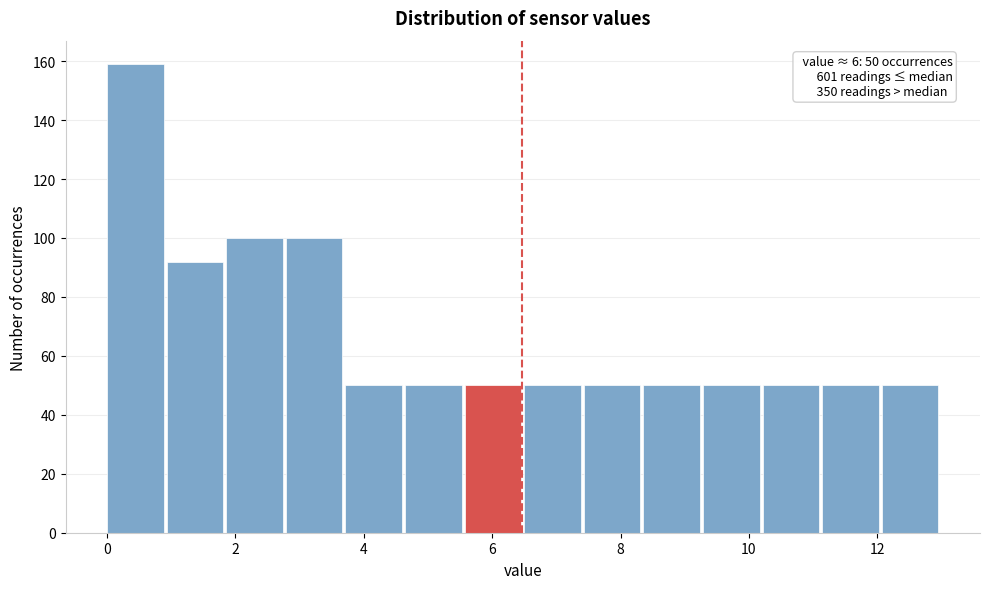

Over which range of the x-axis is the bar tallest?

0.0 to 1.0